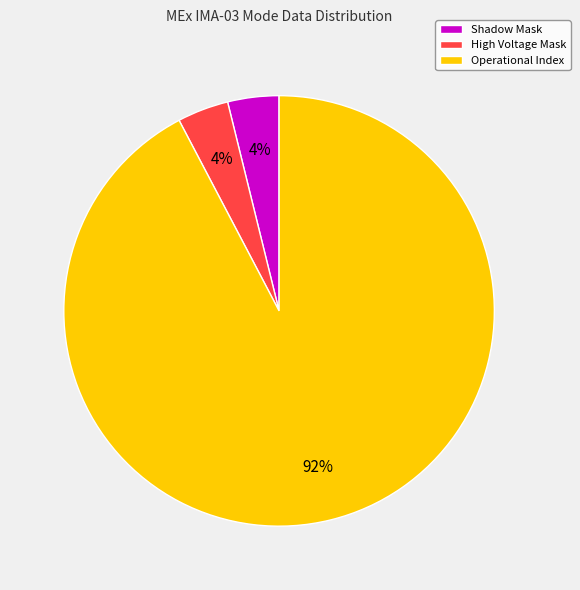

True or false: Shadow Mask accounts for 17% of the total.

False